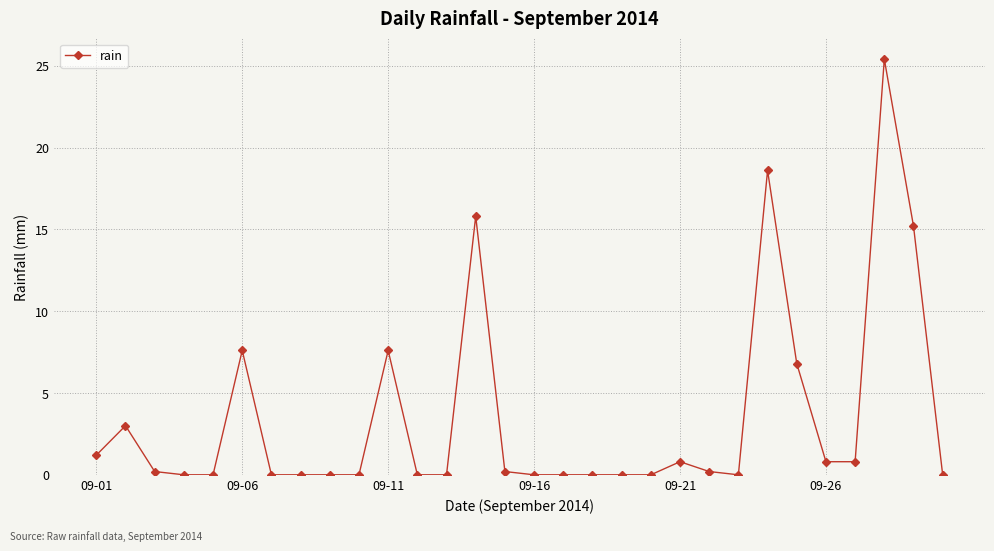

True or false: there are more than 2 points higher than both neighbors.

True